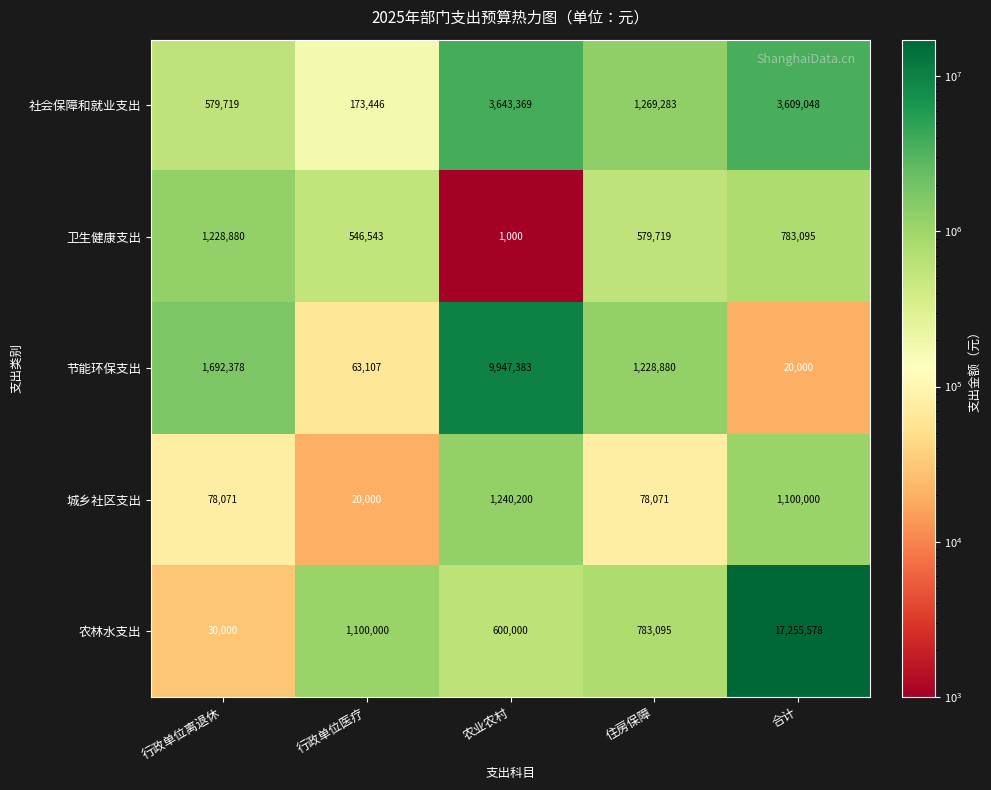

At how many categories does at least one series exceed 16913230?

1